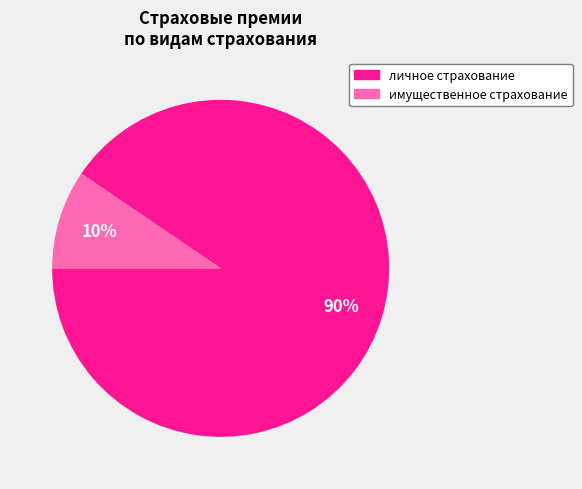

To the nearest percent, what is the average slice percentage?

50%